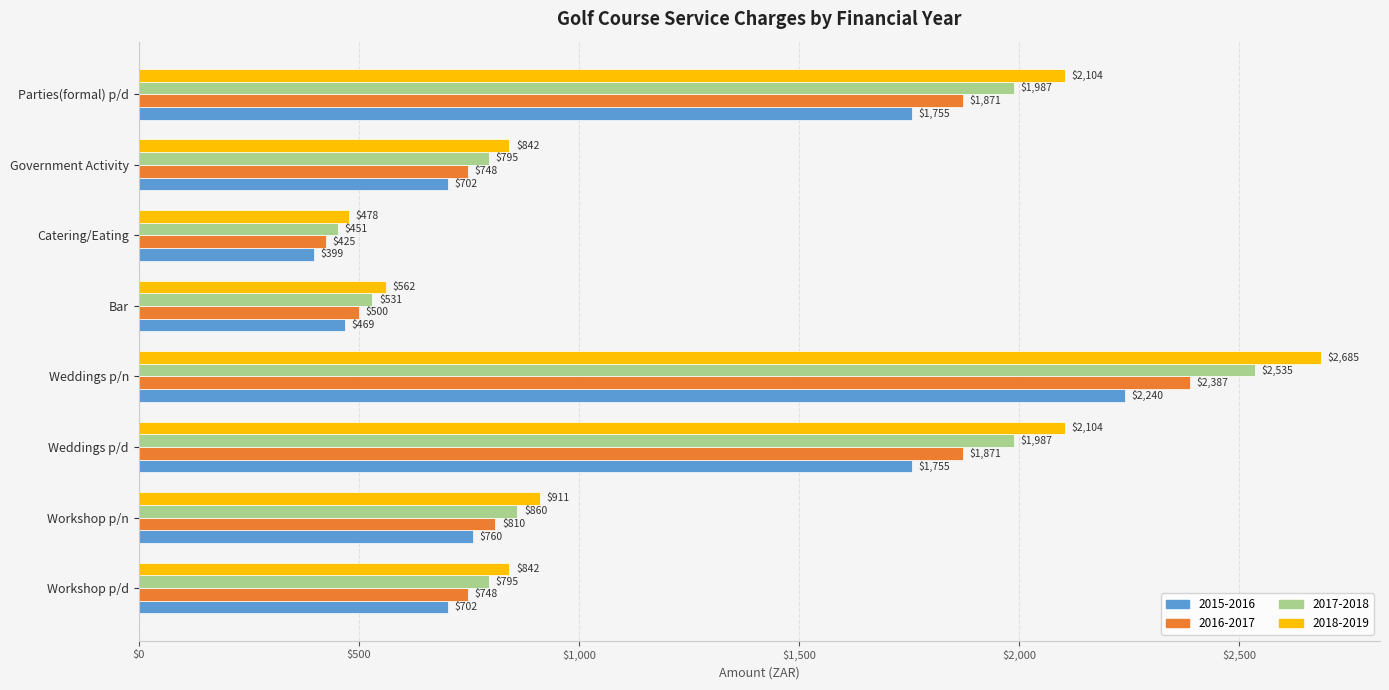

Is the value of 2017-2018 at Weddings p/n greater than the value of 2018-2019 at Catering/Eating?

Yes